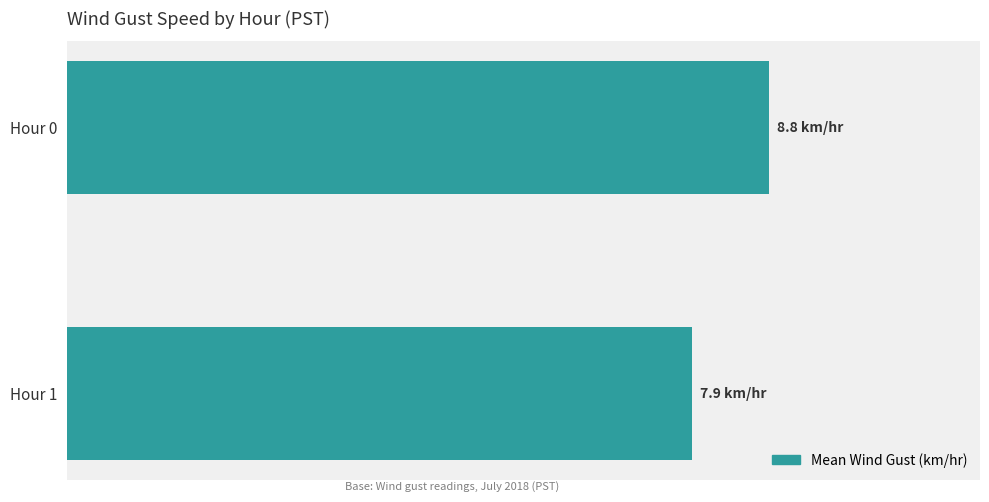

Rank the categories by value from lowest to highest.

Hour 1, Hour 0